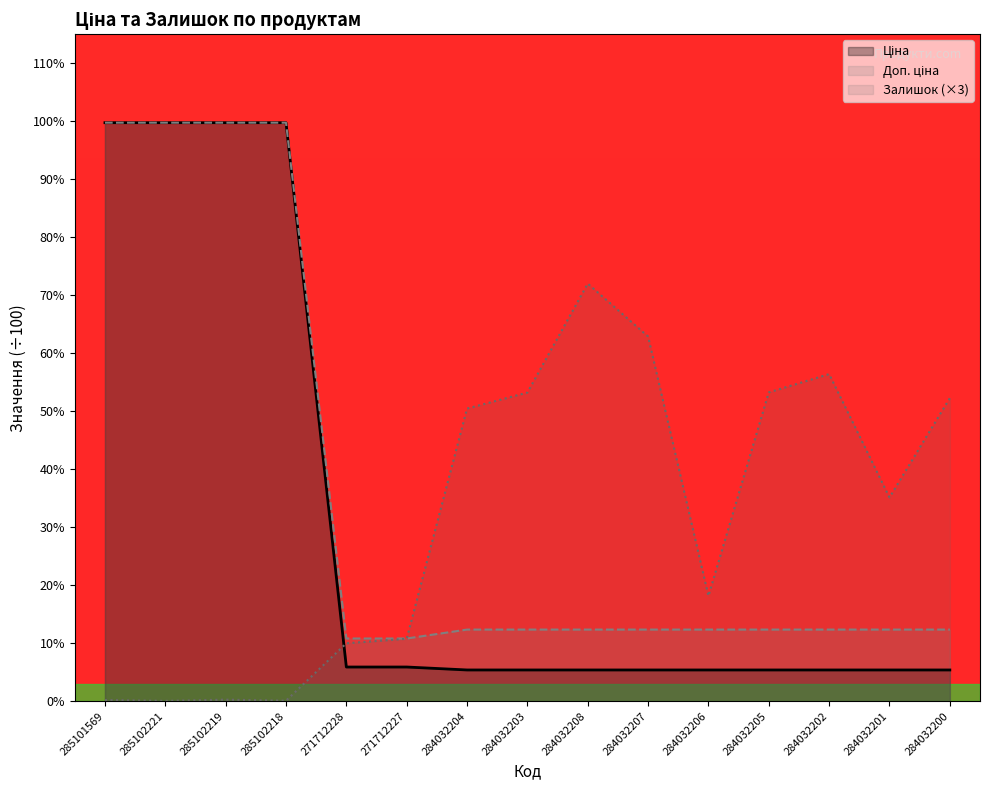

Reading right to left, extract all data points from this chart.

Ціна: 284032200=5.4	284032201=5.4	284032202=5.4	284032205=5.4	284032206=5.4	284032207=5.4	284032208=5.4	284032203=5.4	284032204=5.4	271712227=5.9	271712228=5.9	285102218=99.7	285102219=99.7	285102221=99.7	285101569=99.7
Доп. ціна: 284032200=12.4	284032201=12.4	284032202=12.4	284032205=12.4	284032206=12.4	284032207=12.4	284032208=12.4	284032203=12.4	284032204=12.4	271712227=10.8	271712228=10.8	285102218=99.7	285102219=99.7	285102221=99.7	285101569=99.7
Залишок: 284032200=52.3	284032201=35.1	284032202=56.4	284032205=53.2	284032206=18.1	284032207=62.9	284032208=72.0	284032203=53.2	284032204=50.5	271712227=10.8	271712228=10.0	285102218=0.1	285102219=0.3	285102221=0.1	285101569=0.2